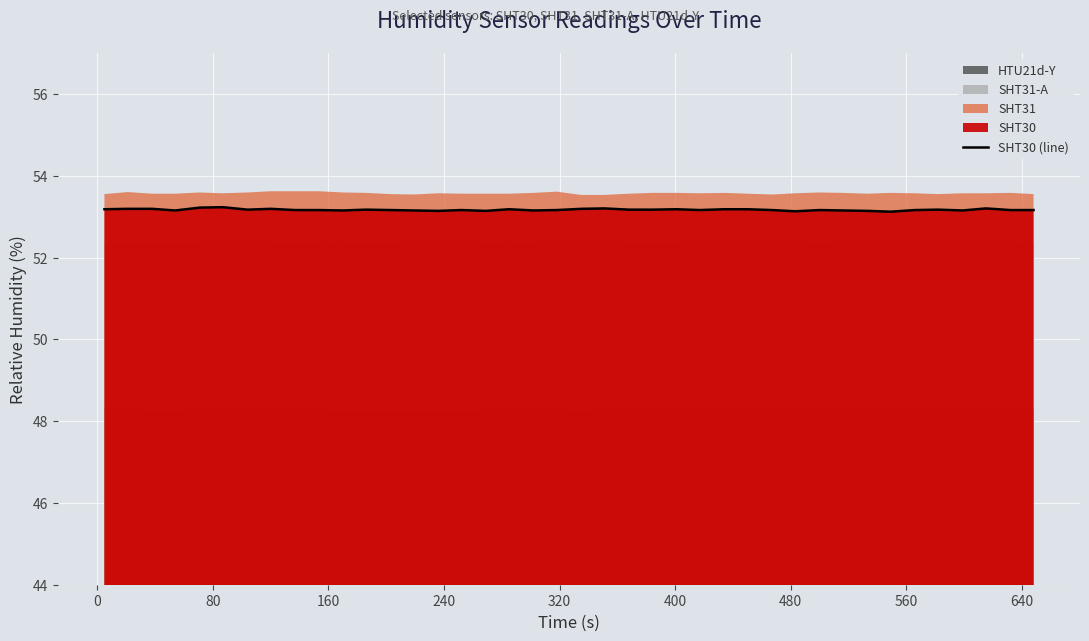

Count the values in the range 53 to 54.

40